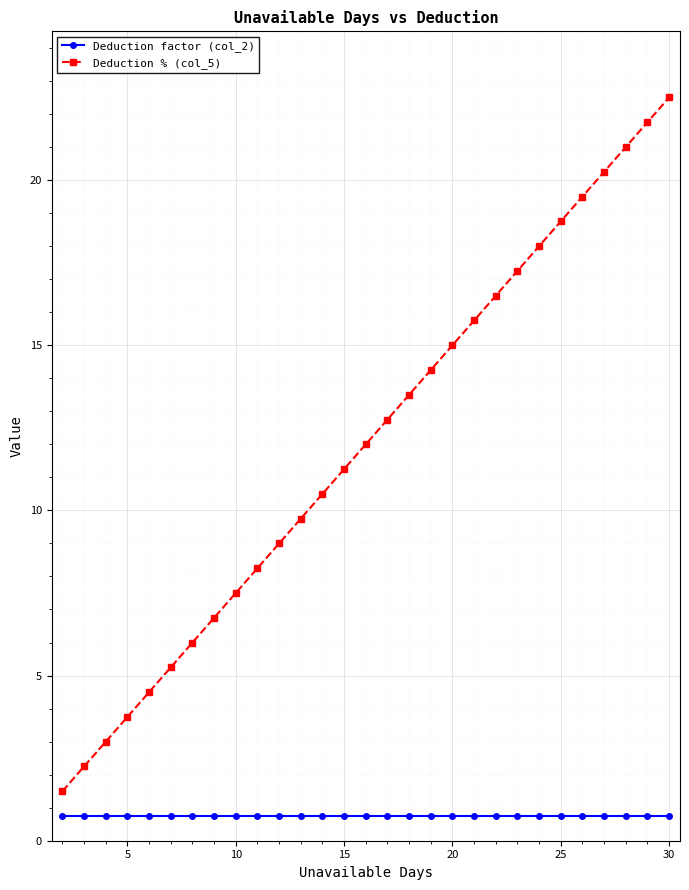

What is the average value of the Deduction % (col_5) series?

12.0